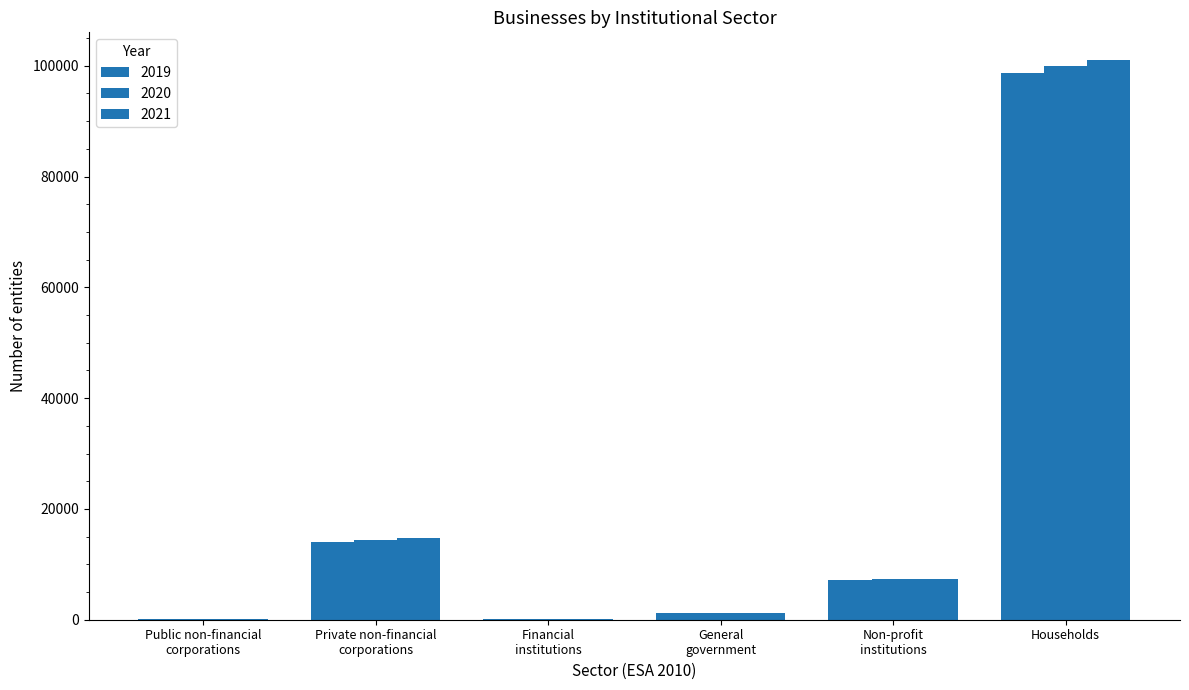

What is the average value of the 2019 series?

20203